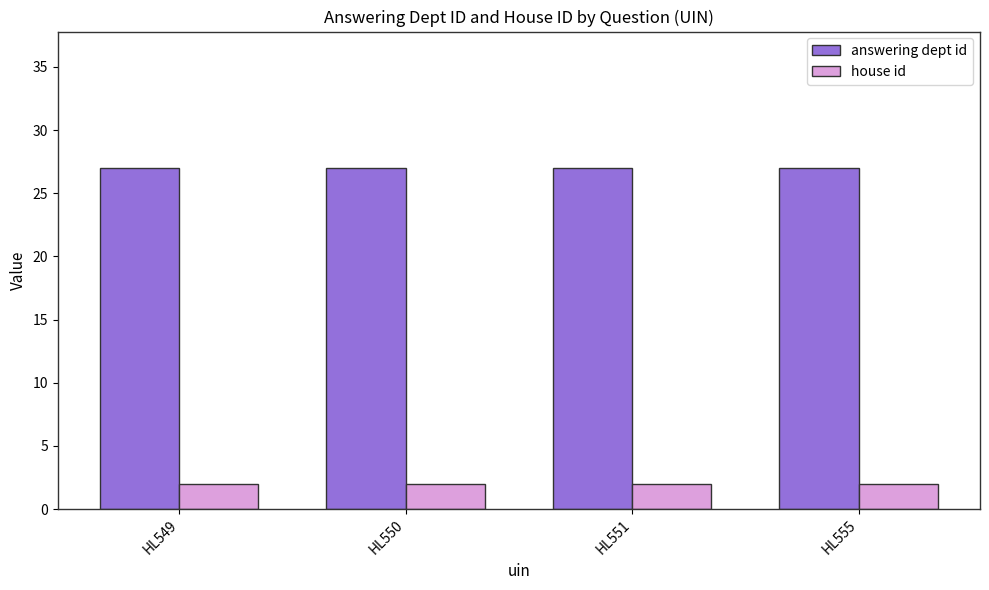

How many bars are there in each group?

2